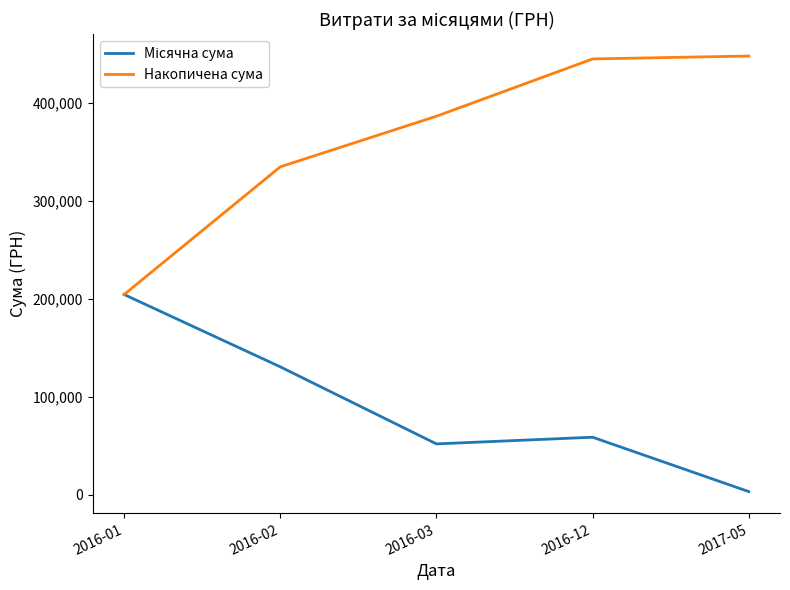

Which series has the largest total across all categories?

Накопичена сума